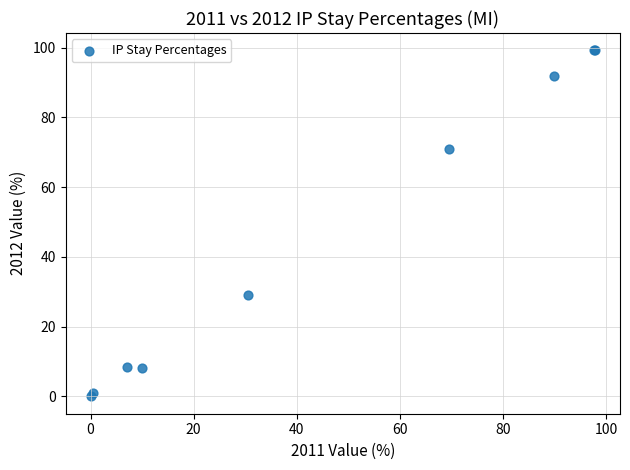

What Y value in the scatter plot is closest to 49?

29.1